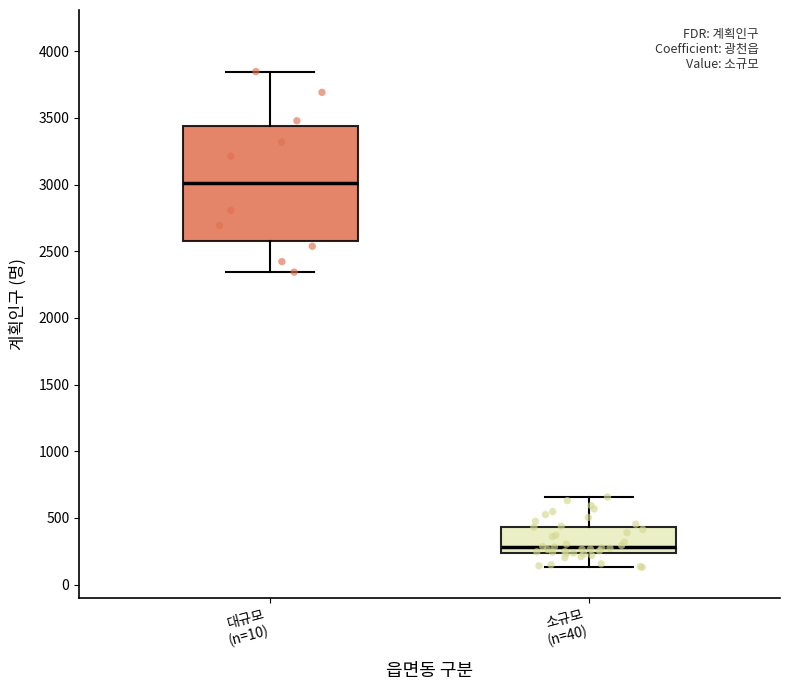

Which box has the lowest median line?

소규모 (n=40)